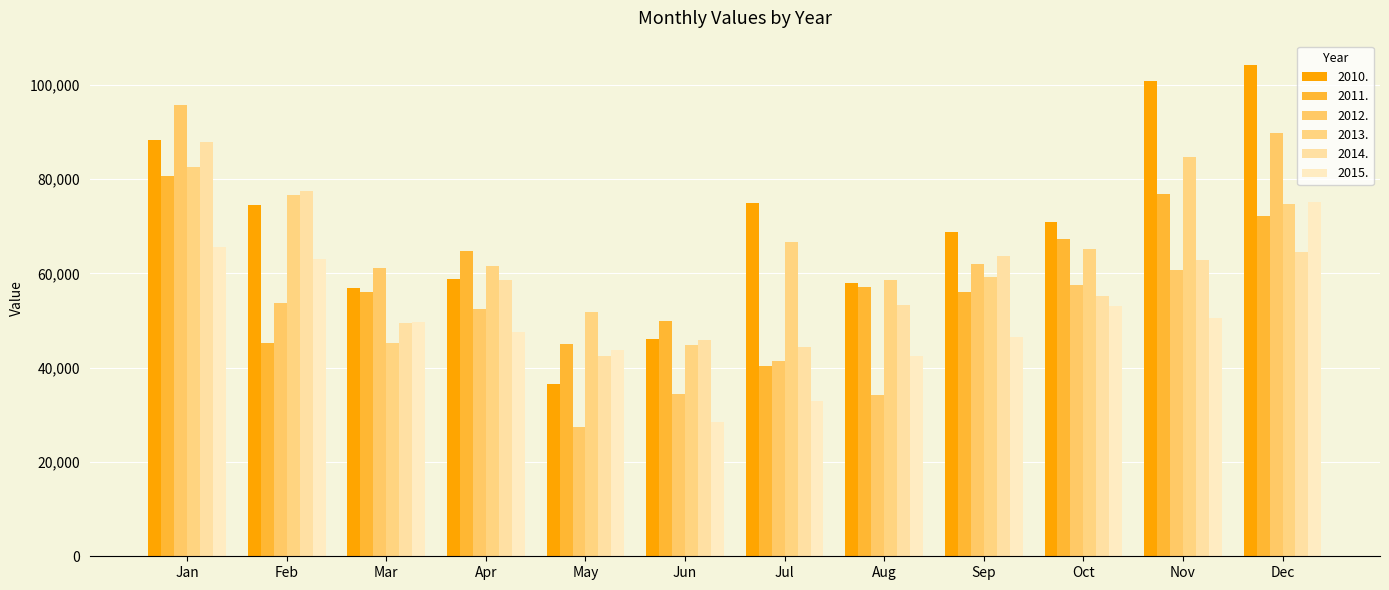

At which label does 2012. first exceed 57620?

Jan